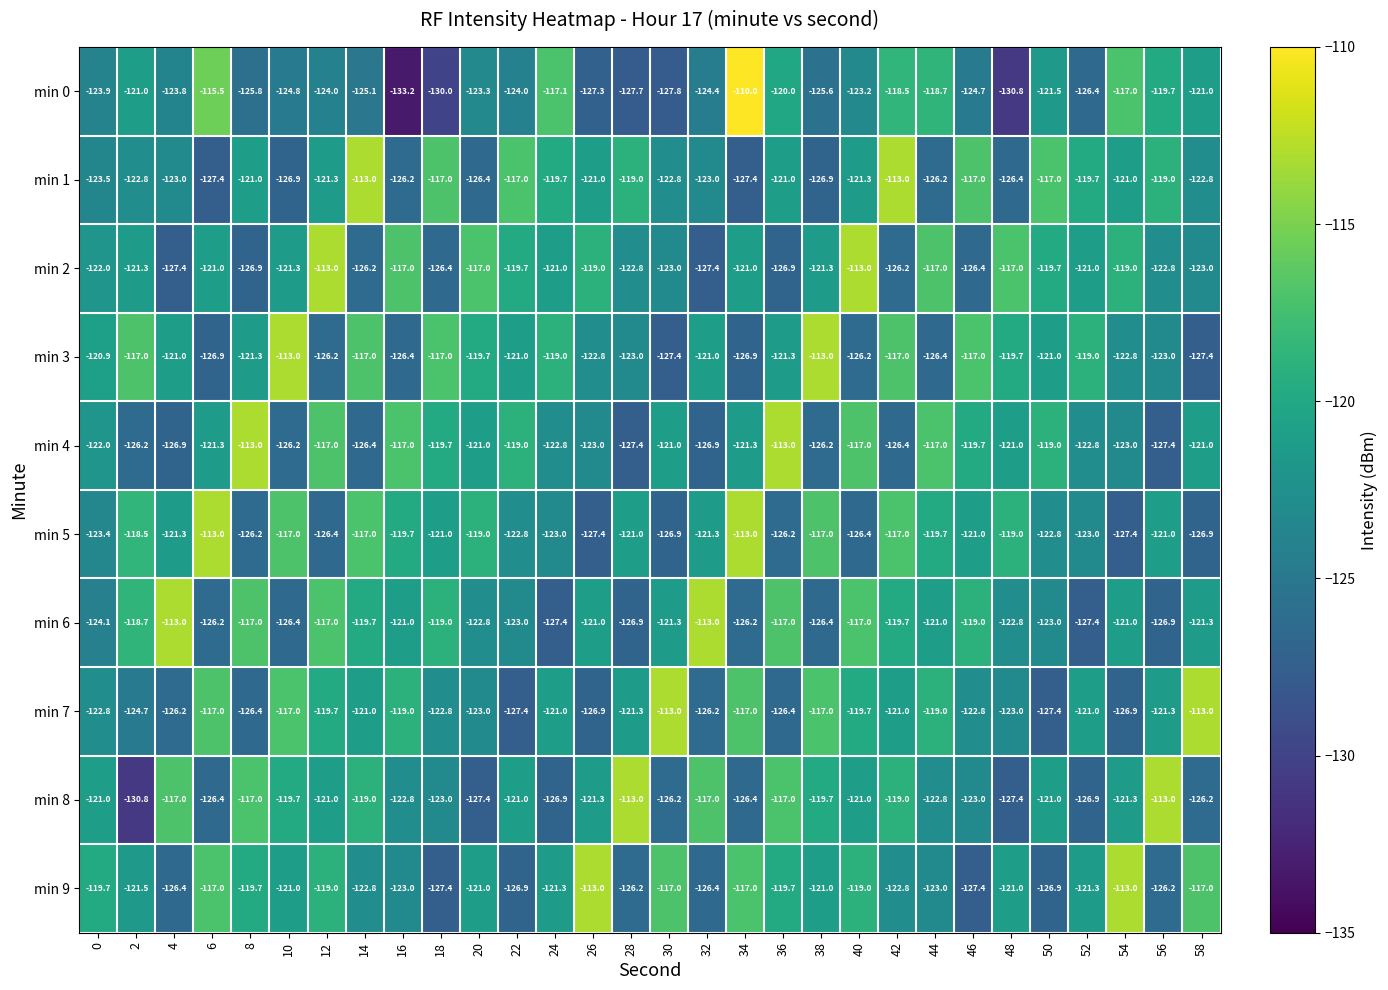

Which series has the largest total across all categories?

min 3